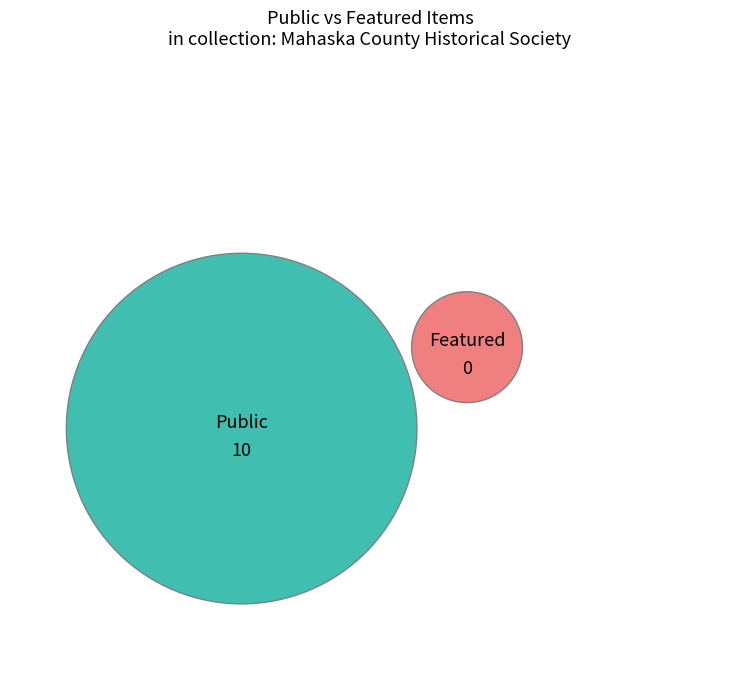

Which series has the largest range (max minus min)?

public